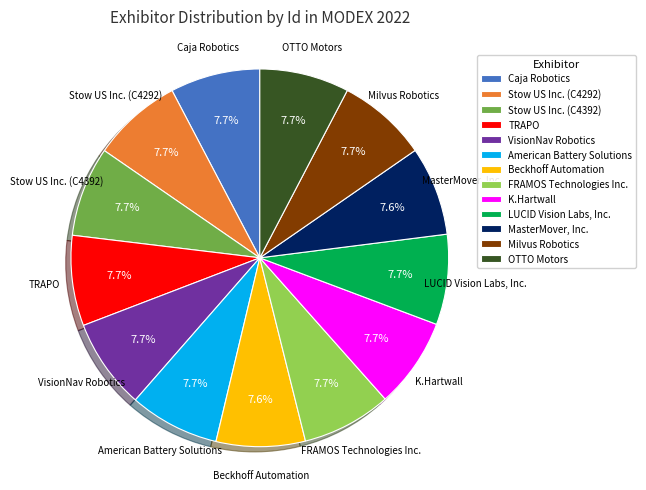

How many slices are in this pie chart?

13